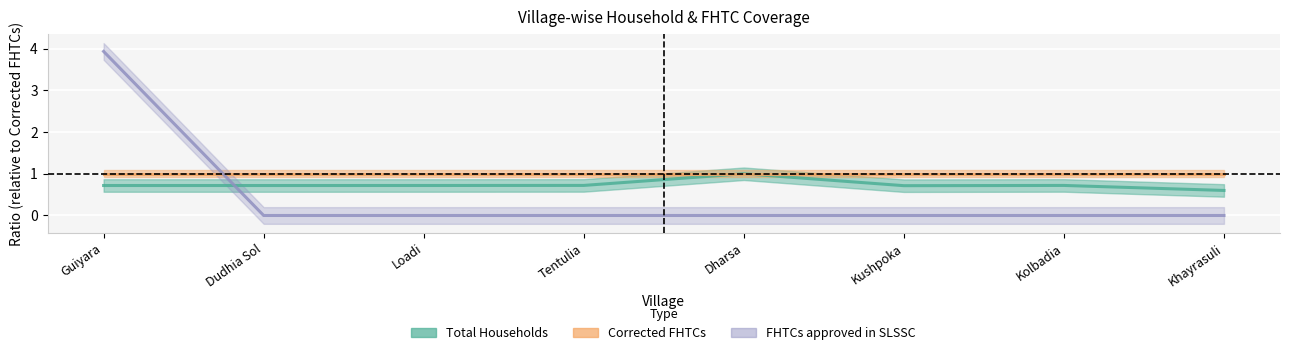

Which series has the largest range (max minus min)?

FHTCs approved in SLSSC